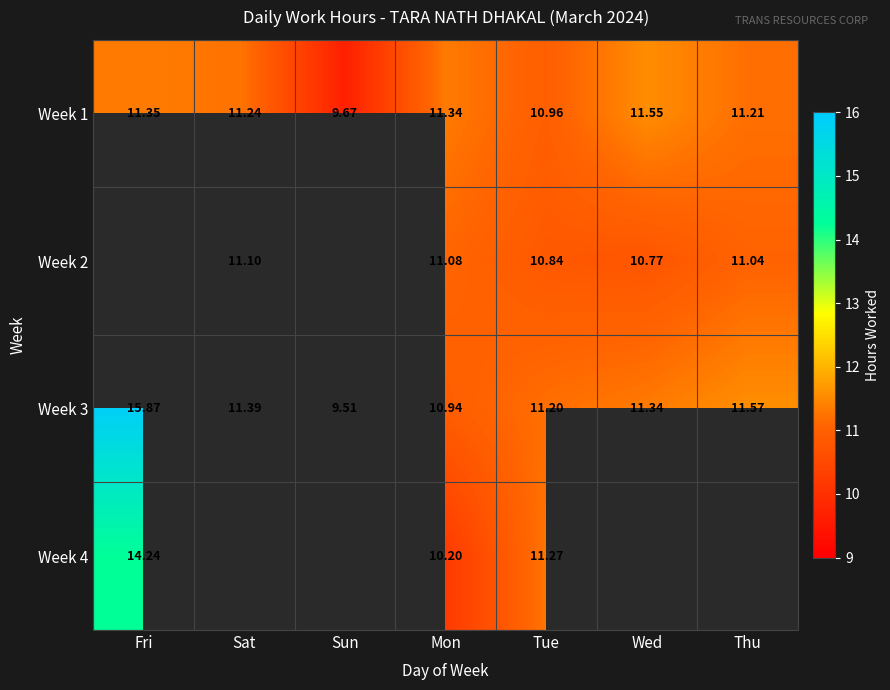

Rank the categories by Week 3 value from highest to lowest.

Fri, Thu, Sat, Wed, Tue, Mon, Sun